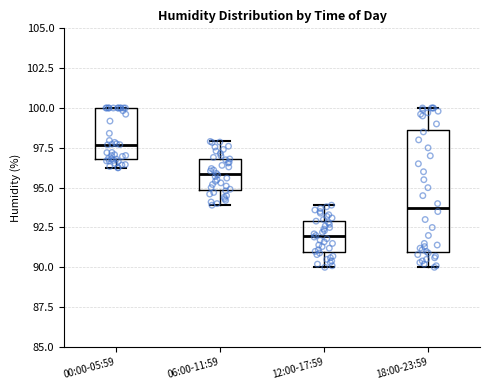

Which box is the tallest, from its lower edge to its upper edge?

18:00-23:59